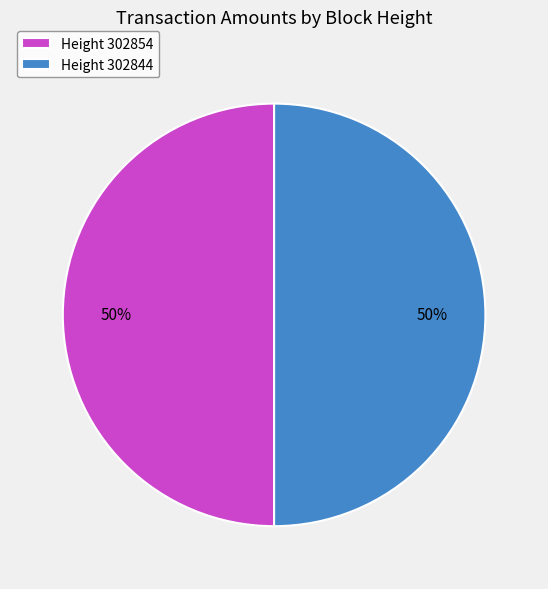

Do Height 302844 and Height 302854 together represent more than half of the pie?

Yes